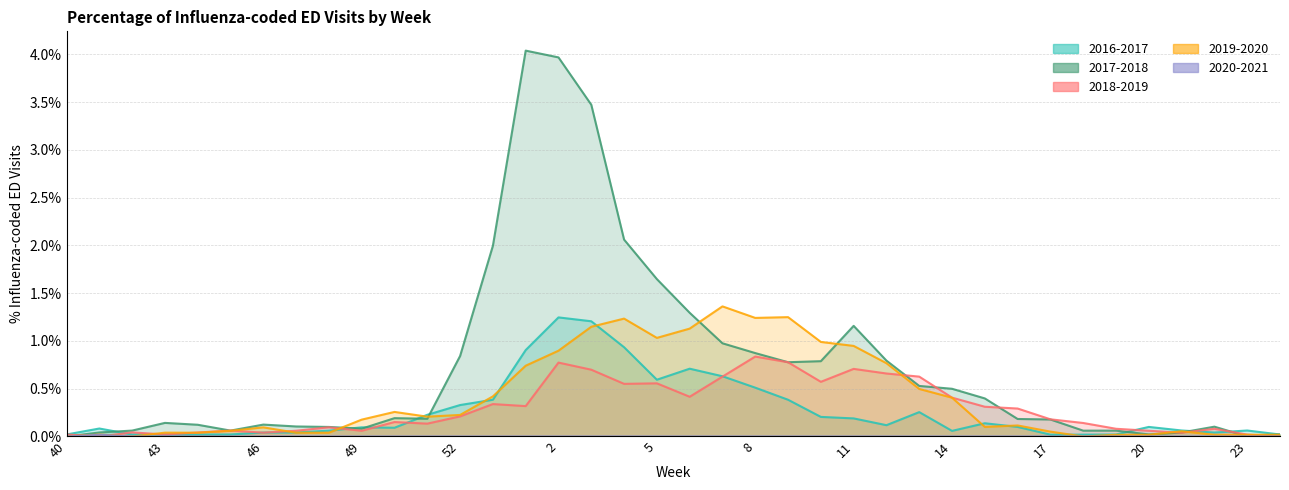

Does the chart have visible grid lines?

Yes